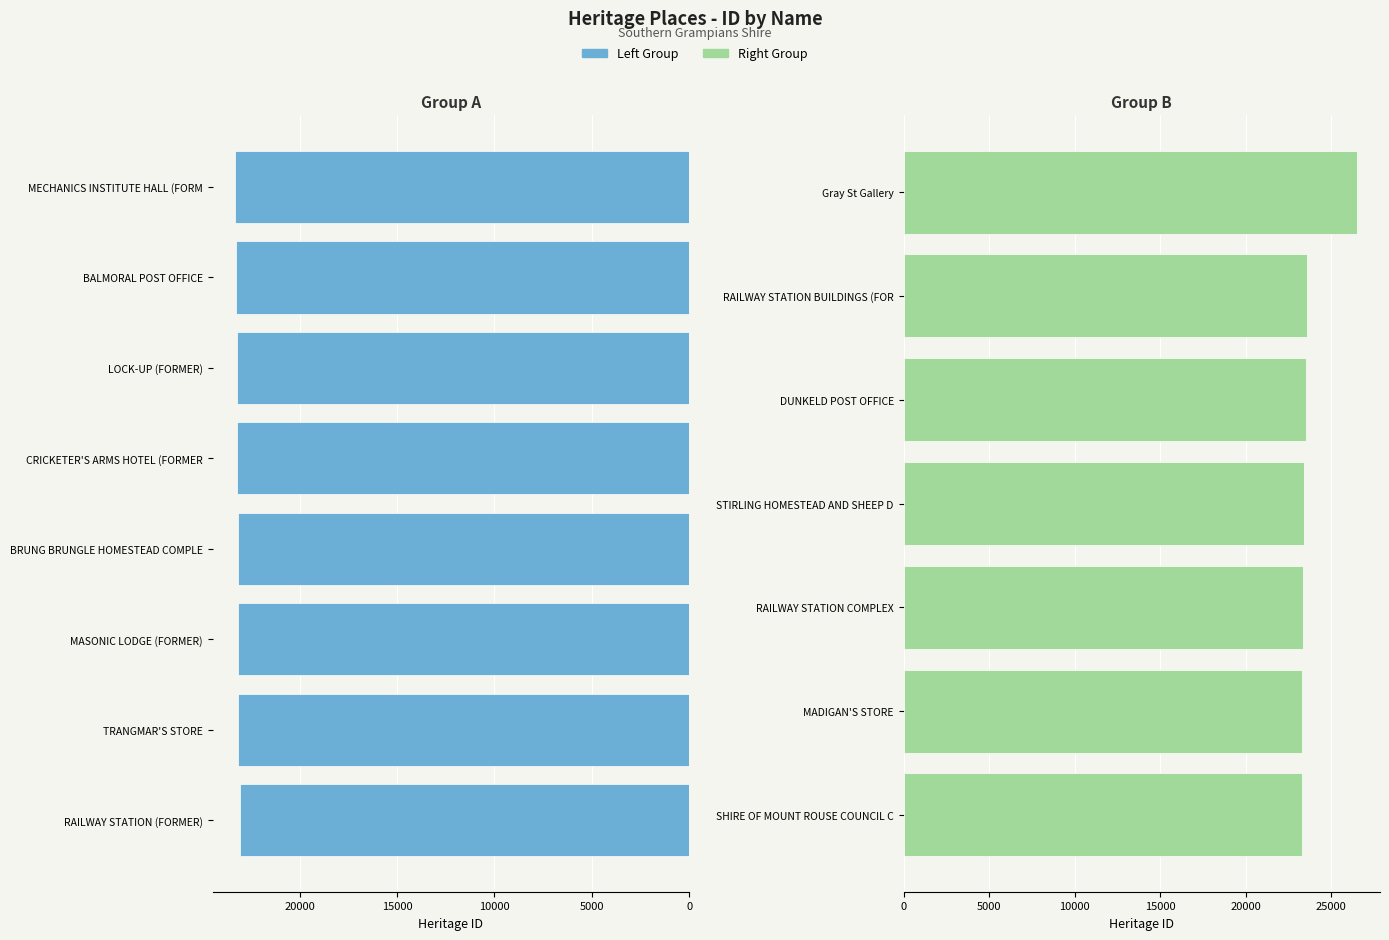

What is the maximum value shown in the chart?

26538